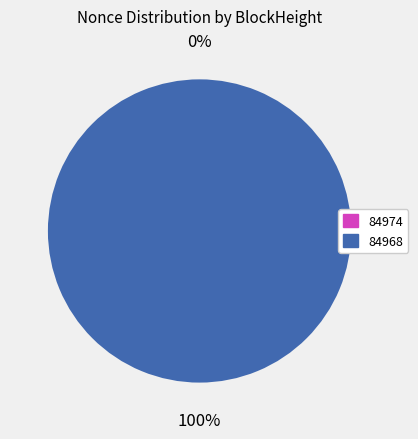

How many slices are in this pie chart?

2